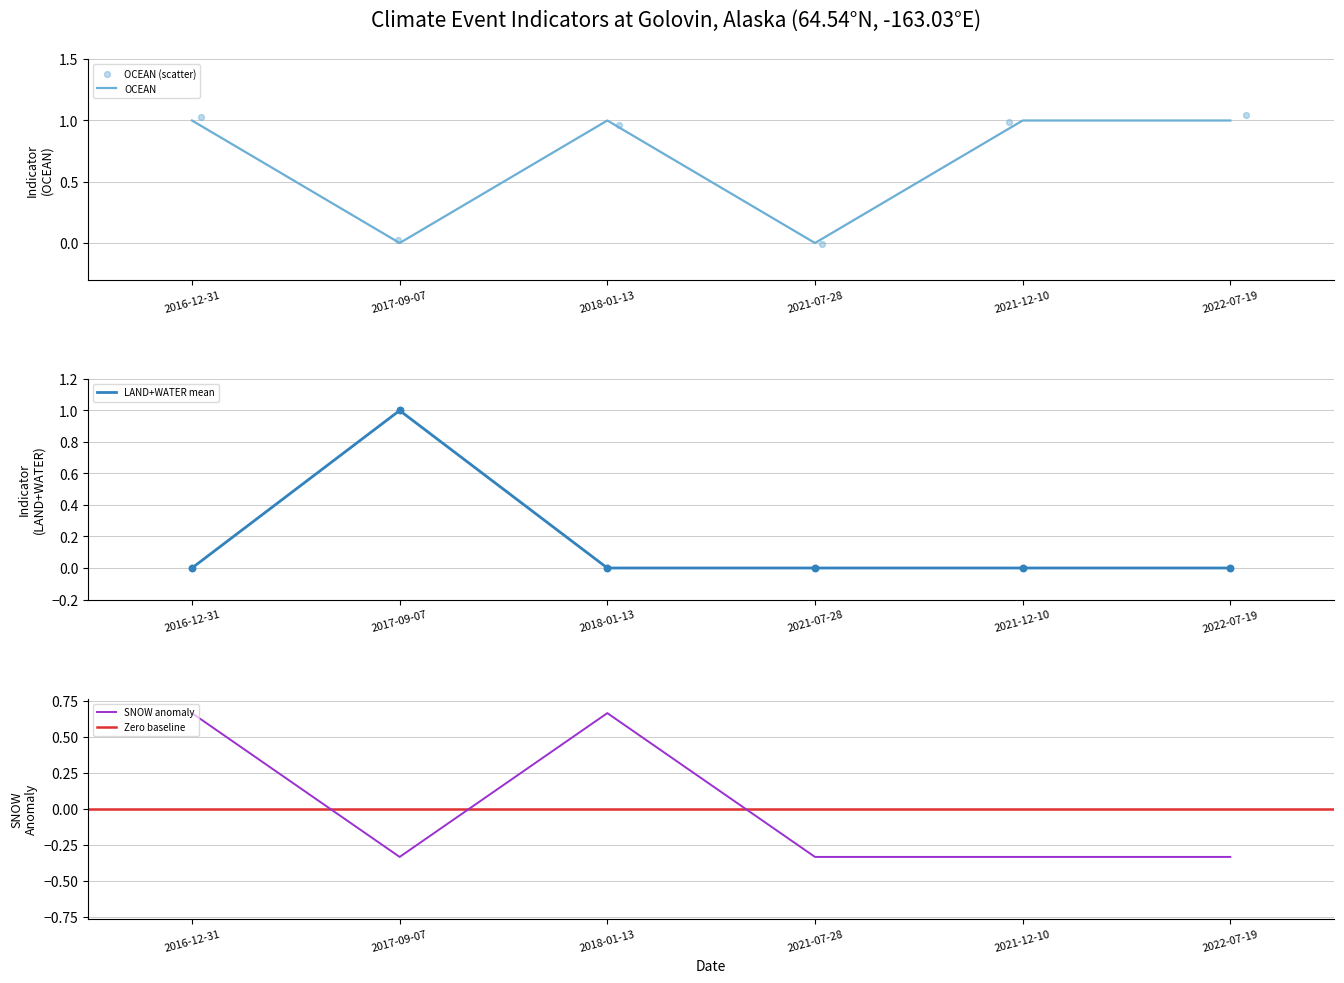

At how many categories does at least one series exceed 0?

5